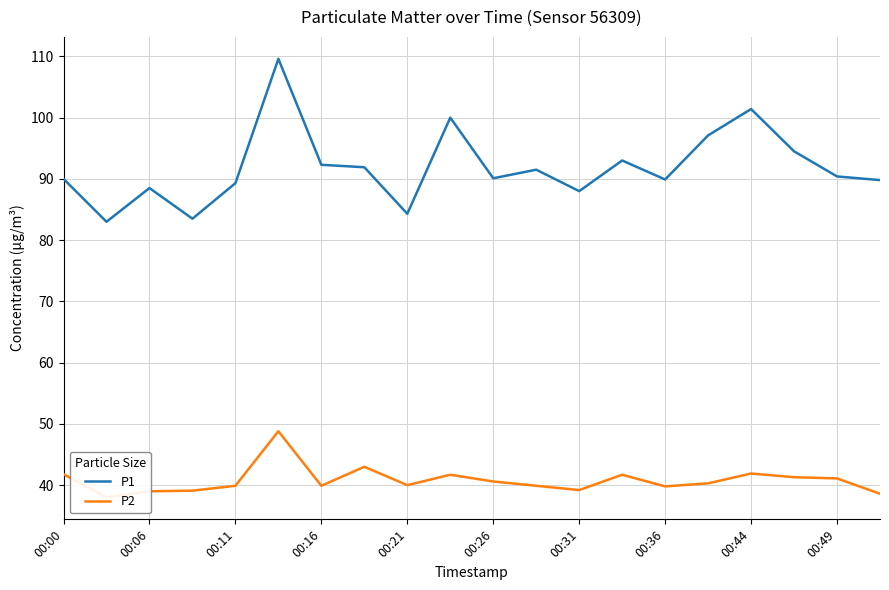

Is this an area chart (filled region under the line)?

No